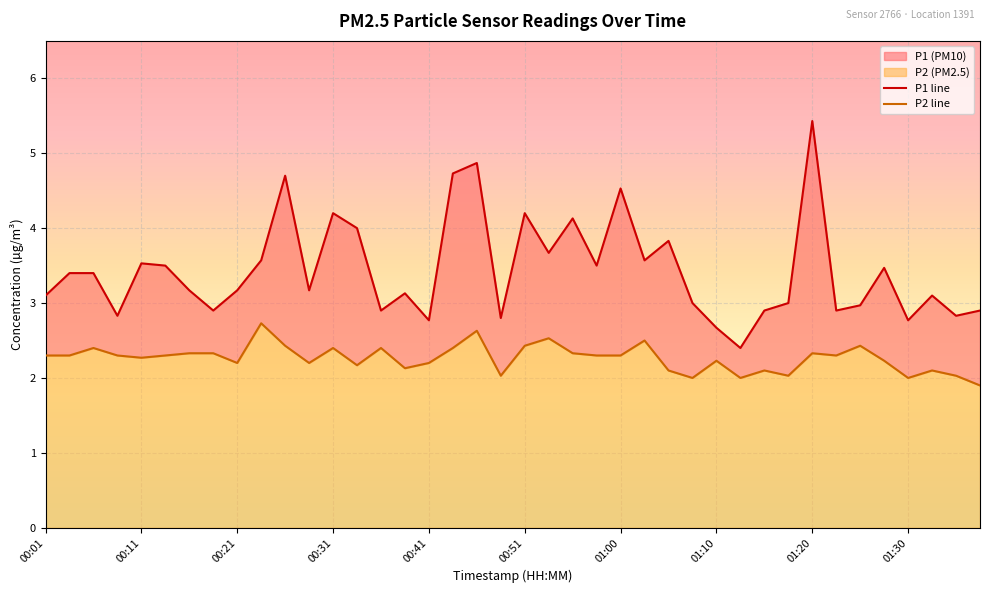

Reading left to right, list all the values displayed in this chart.

P1: 3.1	3.4	3.4	2.8	3.5	3.5	3.2	2.9	3.2	3.6	4.7	3.2	4.2	4.0	2.9	3.1	2.8	4.7	4.9	2.8	4.2	3.7	4.1	3.5	4.5	3.6	3.8	3.0	2.7	2.4	2.9	3.0	5.4	2.9	3.0	3.5	2.8	3.1	2.8	2.9
P2: 2.3	2.3	2.4	2.3	2.3	2.3	2.3	2.3	2.2	2.7	2.4	2.2	2.4	2.2	2.4	2.1	2.2	2.4	2.6	2.0	2.4	2.5	2.3	2.3	2.3	2.5	2.1	2.0	2.2	2.0	2.1	2.0	2.3	2.3	2.4	2.2	2.0	2.1	2.0	1.9